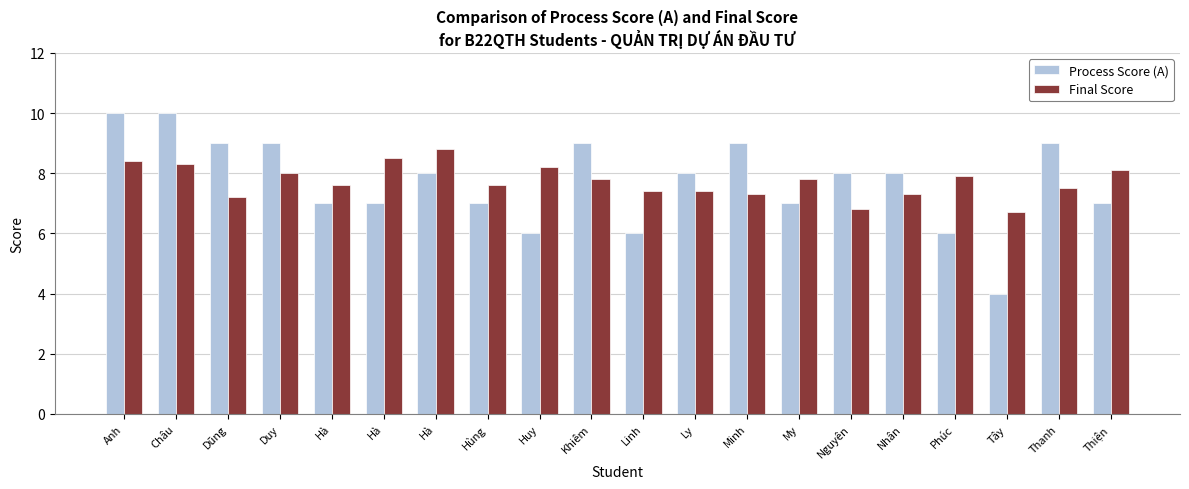

Rank the series by their average value, from lowest to highest.

Process Score (A), Final Score